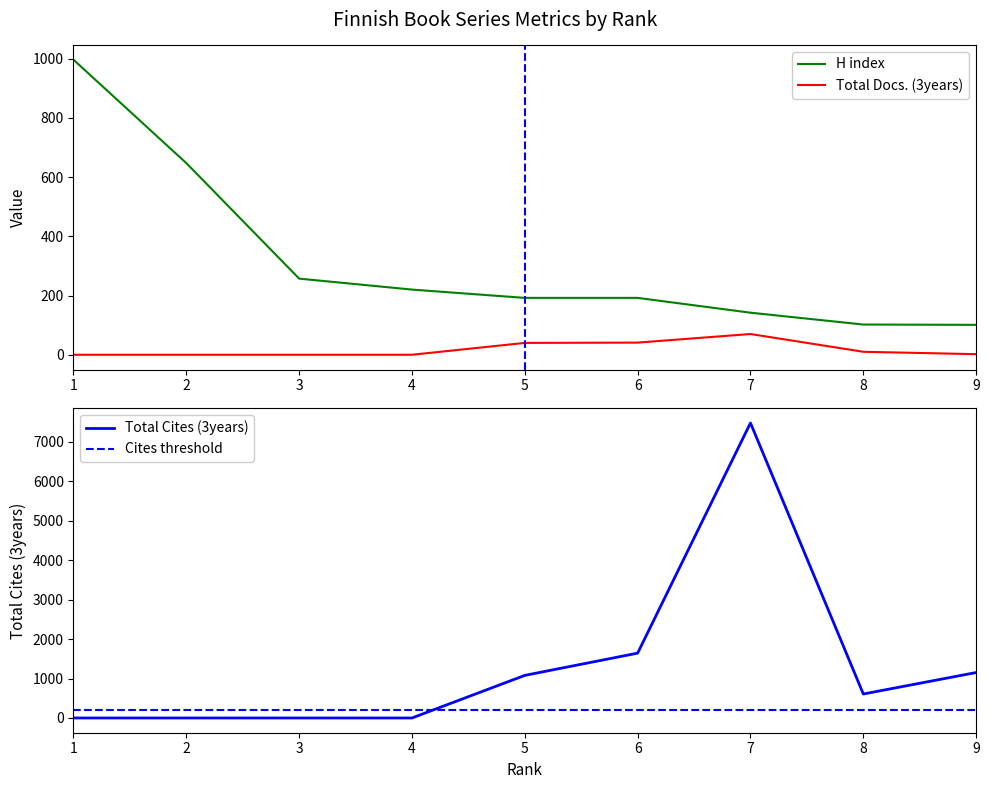

At which category is the sum across all series the highest?

7